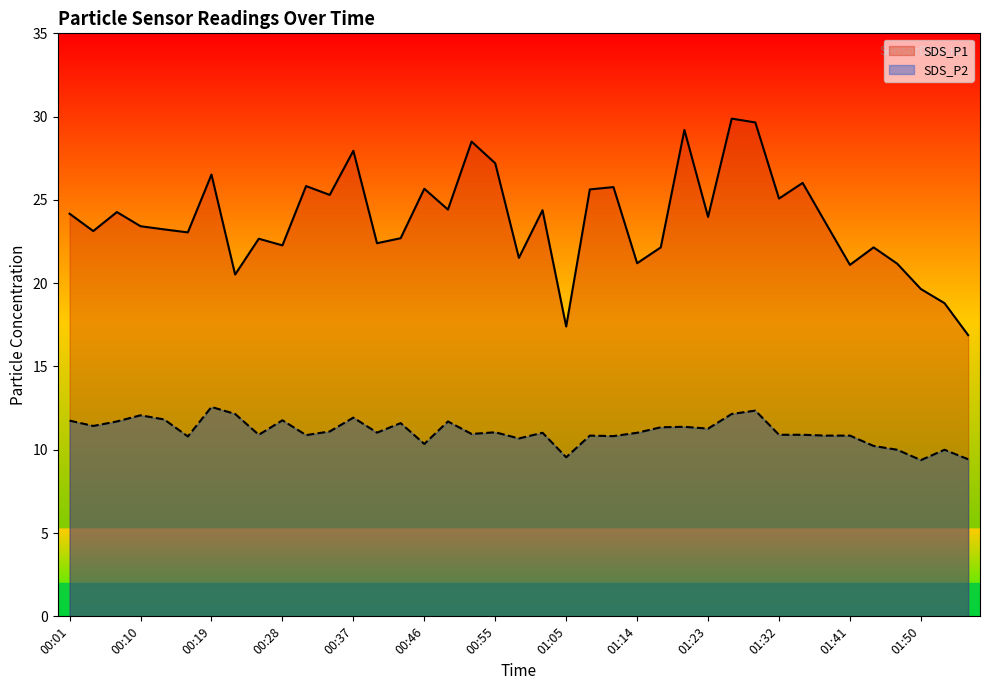

True or false: SDS_P2 and SDS_P1 intersect in this chart.

False